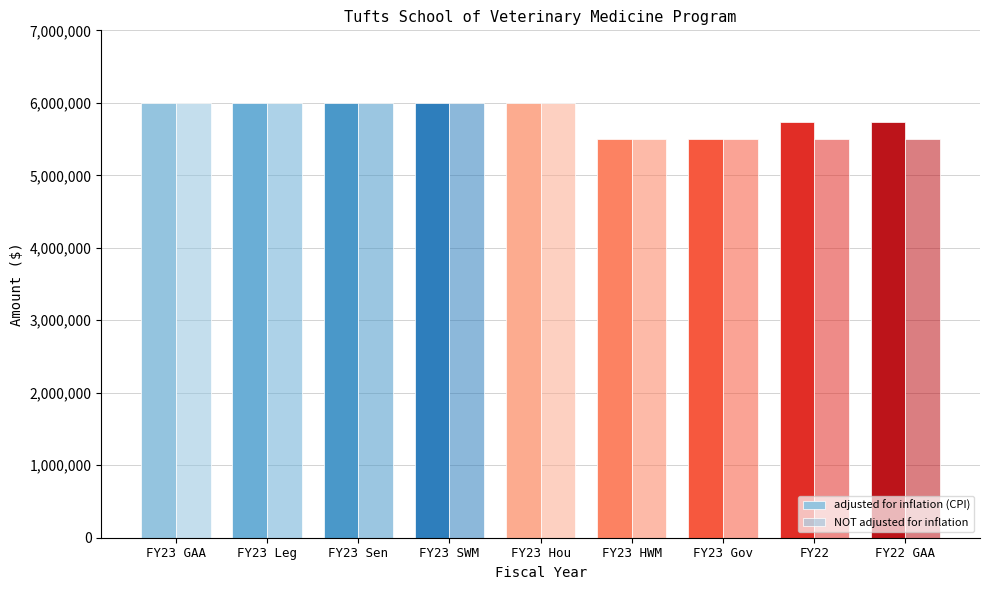

What is the minimum value for NOT adjusted for inflation?

5500000